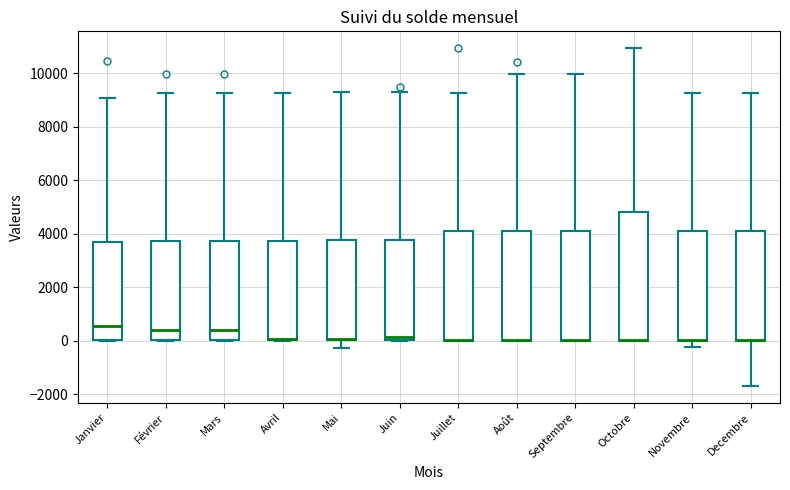

Where is the upper edge of the box for Mars on the y-axis? The values are not printed on the chart, so give them approximately, as read against the axis.

3800